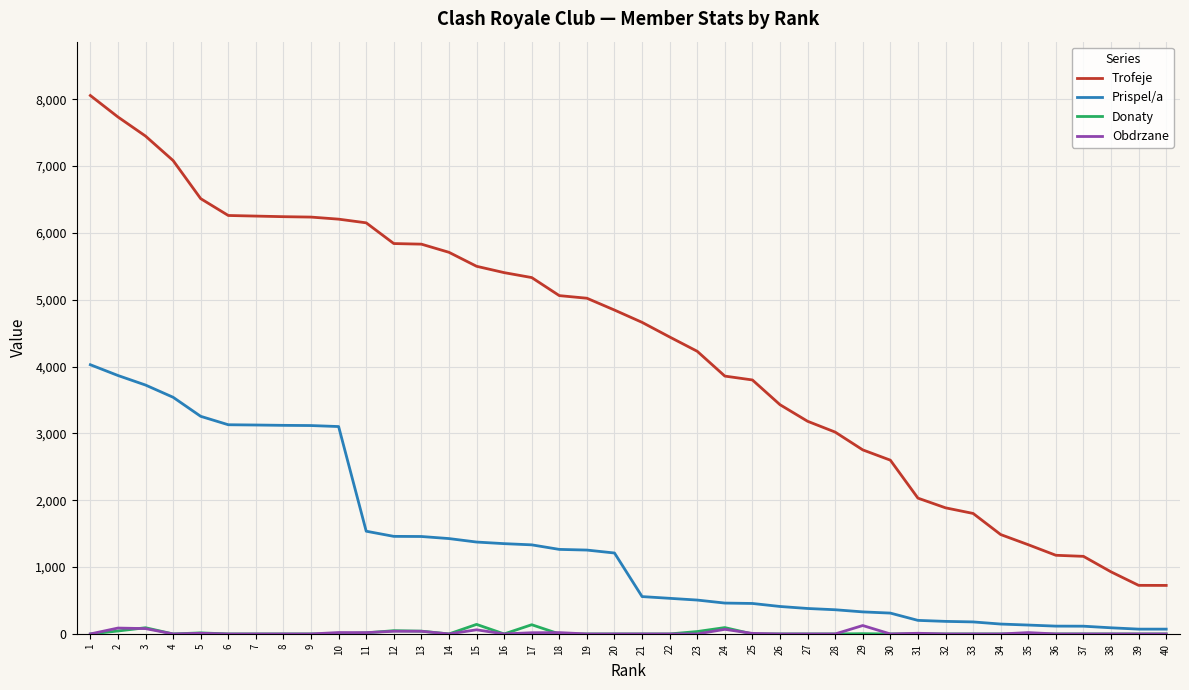

What is the minimum value for Trofeje?

726